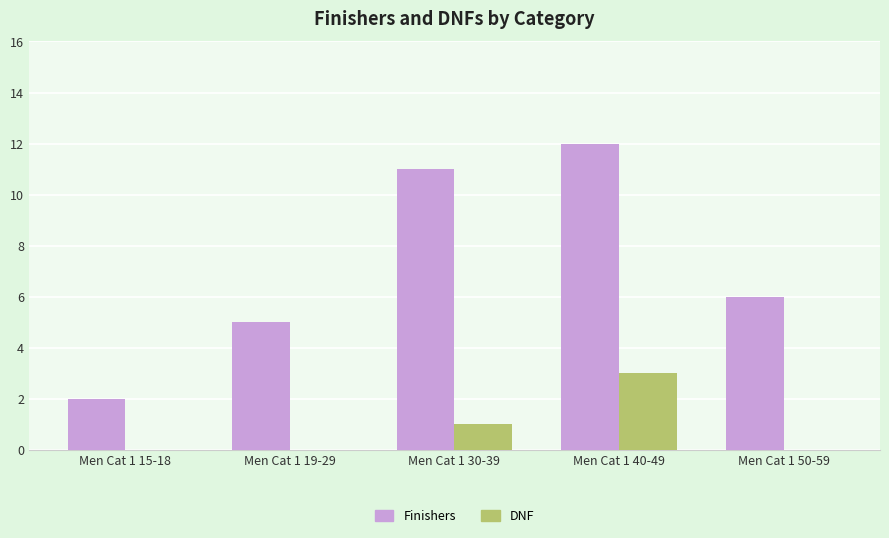

What are all the series names shown in the legend?

Finishers, DNF